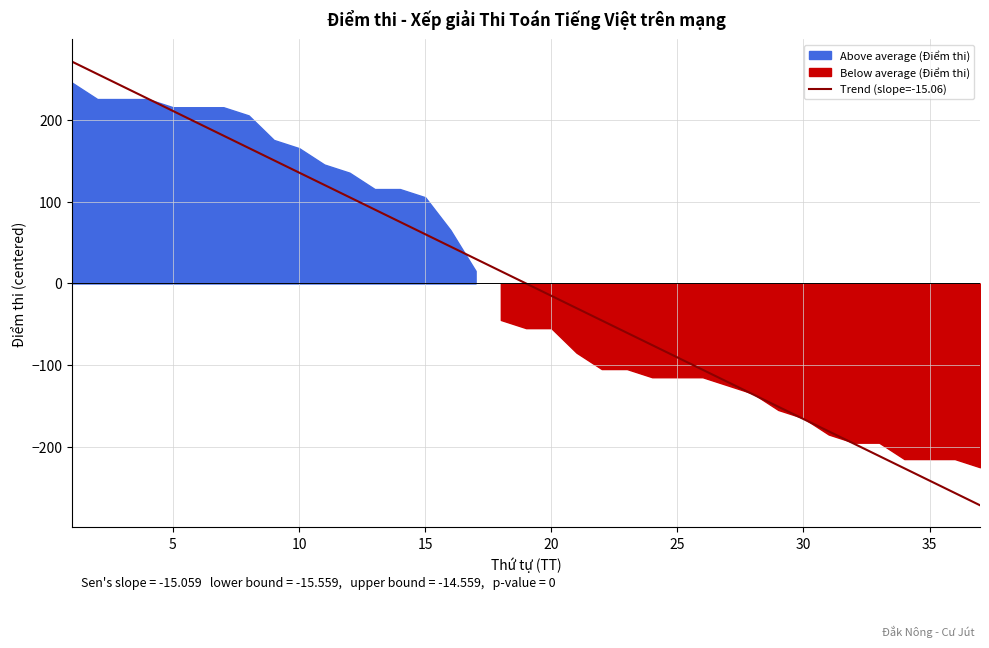

What is the highest value of the Trend (slope=-15.06) series?

271.1